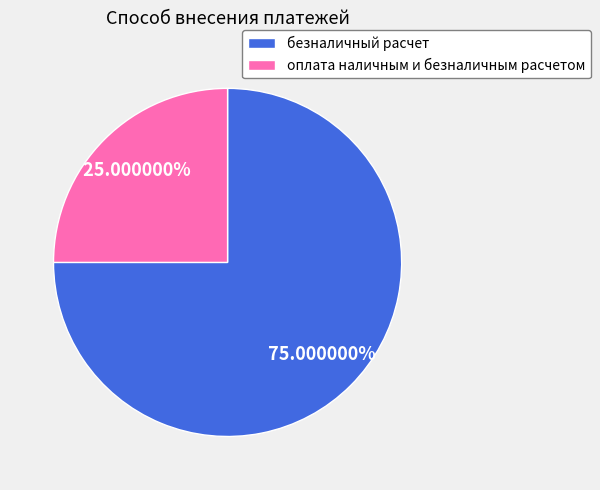

True or false: оплата наличным и безналичным расчетом accounts for 25% of the total.

True